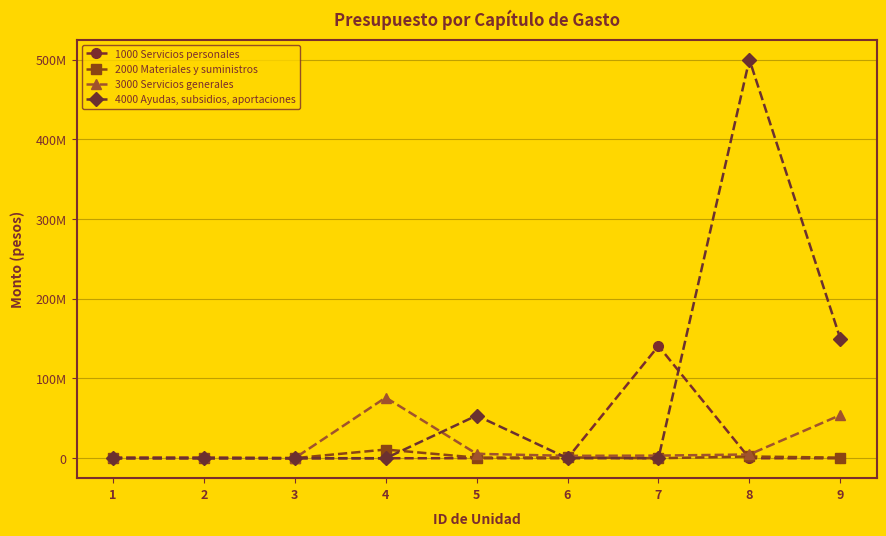

What are all the series names shown in the legend?

1000 Servicios personales, 2000 Materiales y suministros, 3000 Servicios generales, 4000 Ayudas, subsidios, aportaciones